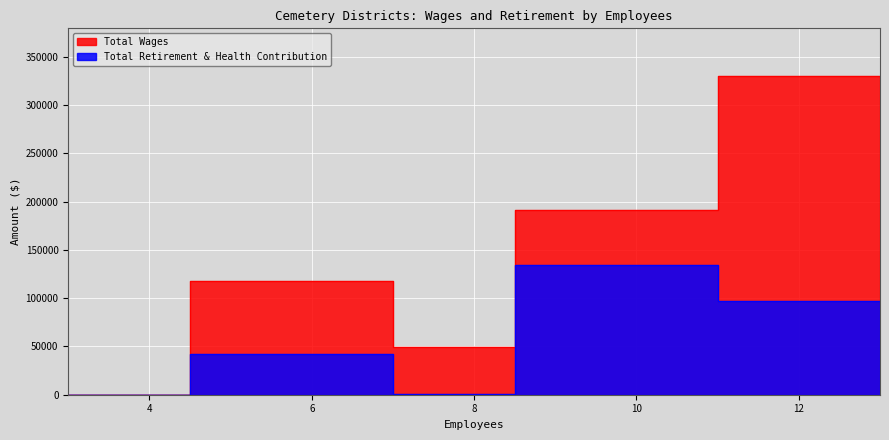

Rank the series by their average value, from highest to lowest.

Total Wages, Total Retirement & Health Contribution